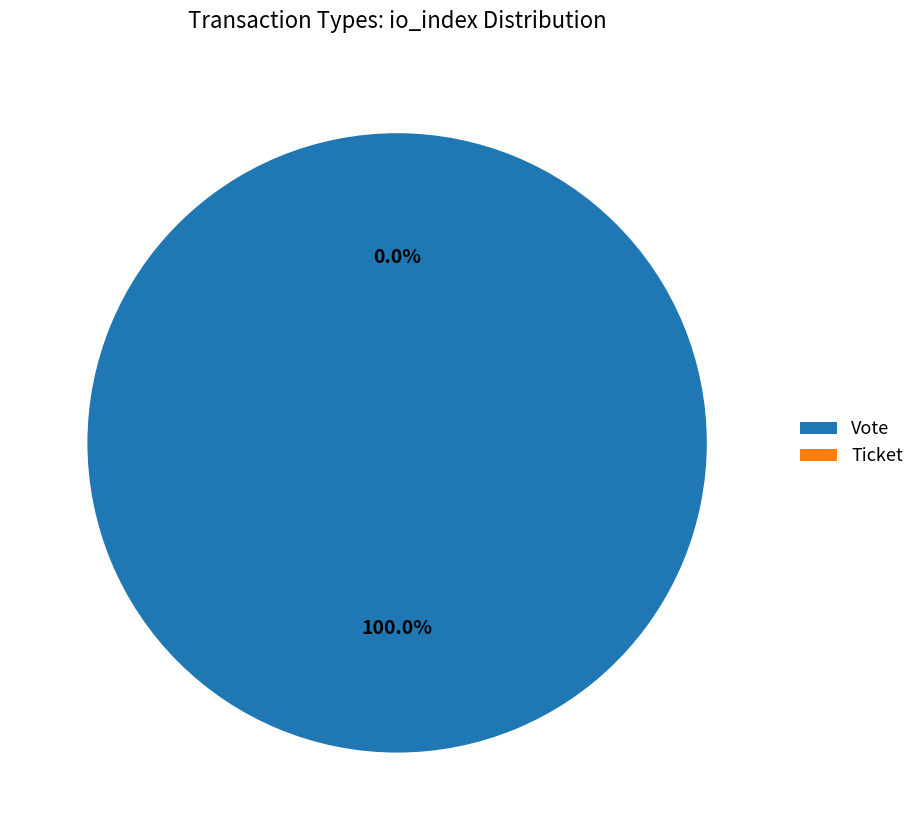

To the nearest percent, what is the average slice percentage?

50%